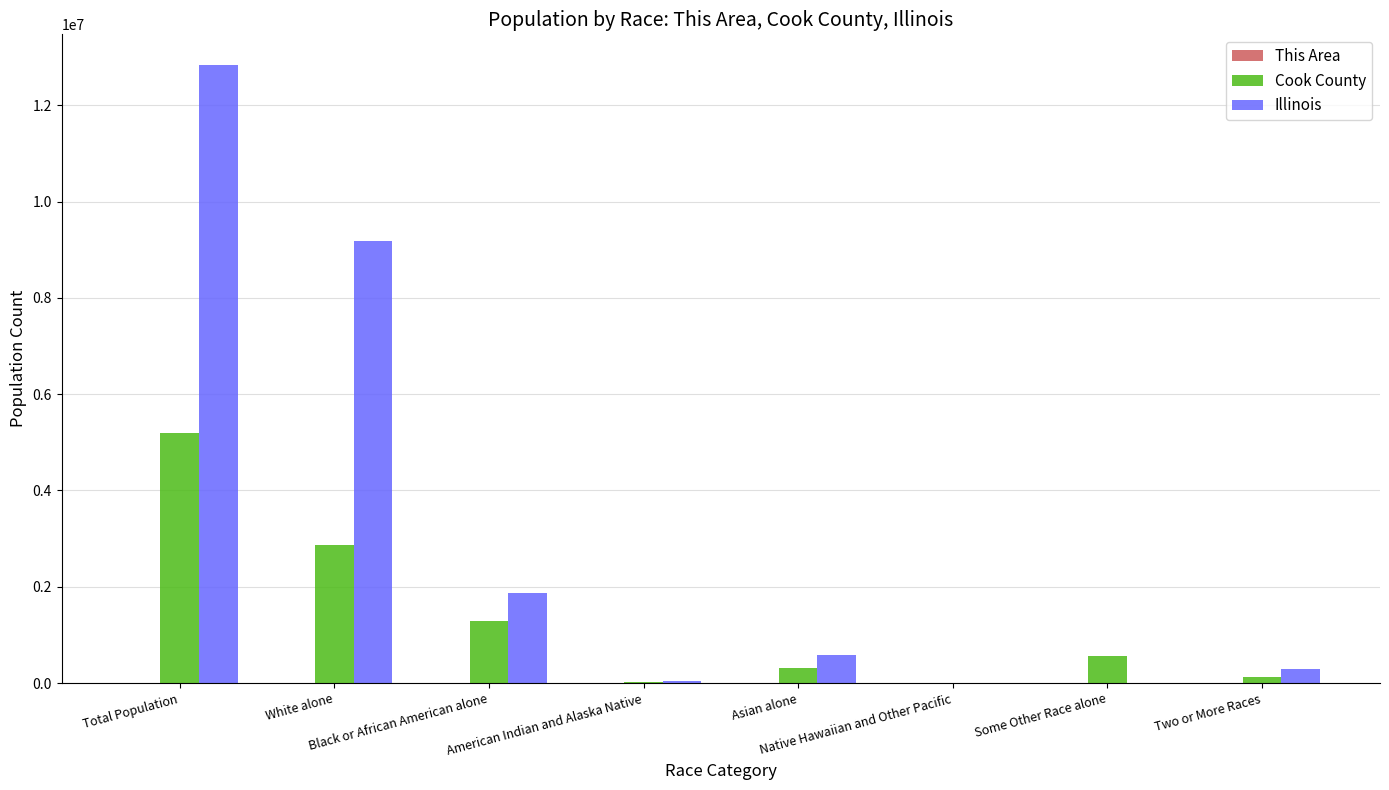

Count the number of categories in the chart.

8